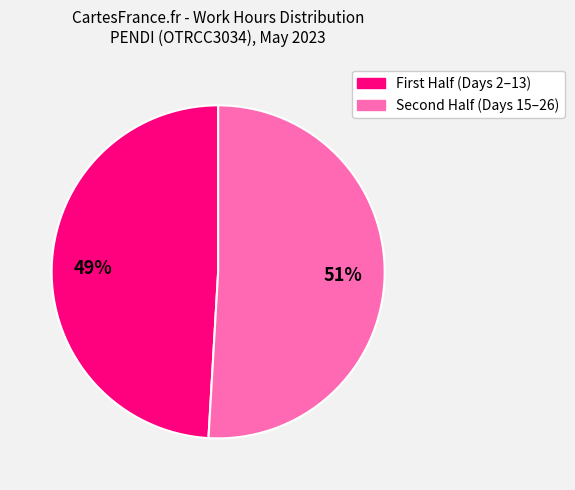

To the nearest percent, what is the average slice percentage?

50%